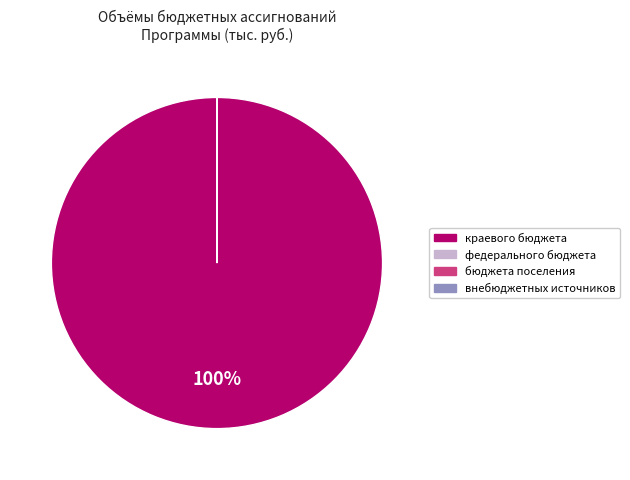

To the nearest percent, what is the difference between the largest and smallest slice percentages?

100%